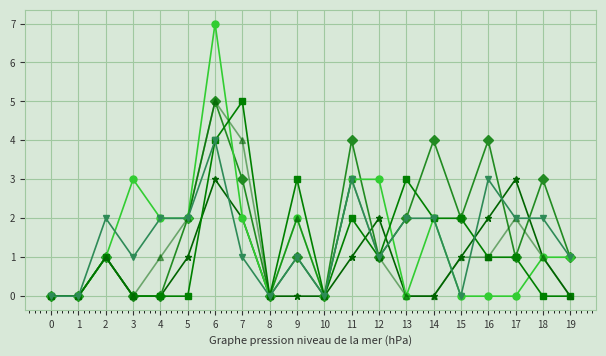

At which category is the sum across all series the highest?

6